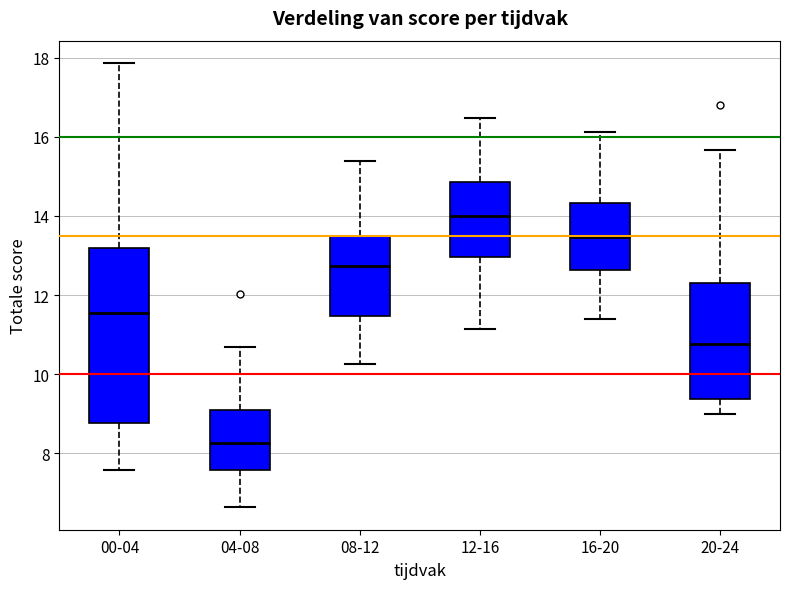

Reading left to right, transcribe this box plot: for each box, give where its median line is, the range the box spans, and where its two whiskers end, as read against the y-axis. The values are not printed on the chart, so give them approximately, as read against the axis.

00-04: median 11.6, box 8.8 to 13.2, whiskers 7.6 to 17.8
04-08: median 8.2, box 7.6 to 9.0, whiskers 6.6 to 10.8
08-12: median 12.8, box 11.4 to 13.6, whiskers 10.2 to 15.4
12-16: median 14.0, box 13.0 to 14.8, whiskers 11.2 to 16.4
16-20: median 13.4, box 12.6 to 14.4, whiskers 11.4 to 16.2
20-24: median 10.8, box 9.4 to 12.4, whiskers 9.0 to 15.6